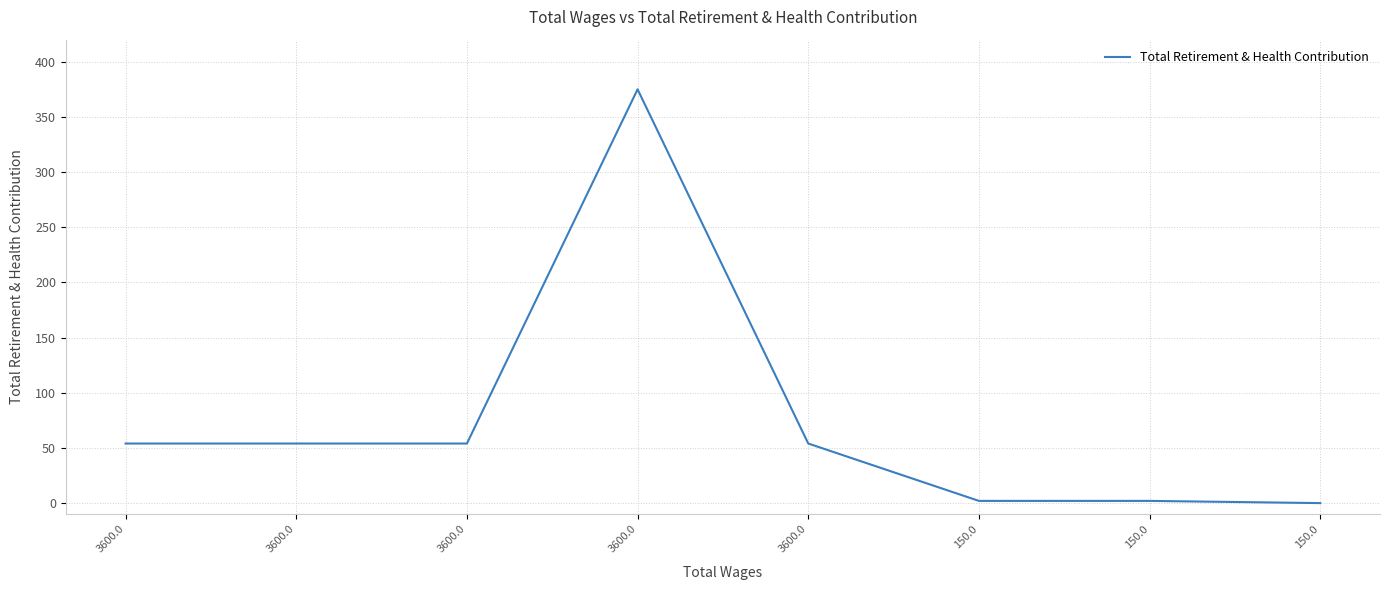

Count the number of categories in the chart.

8